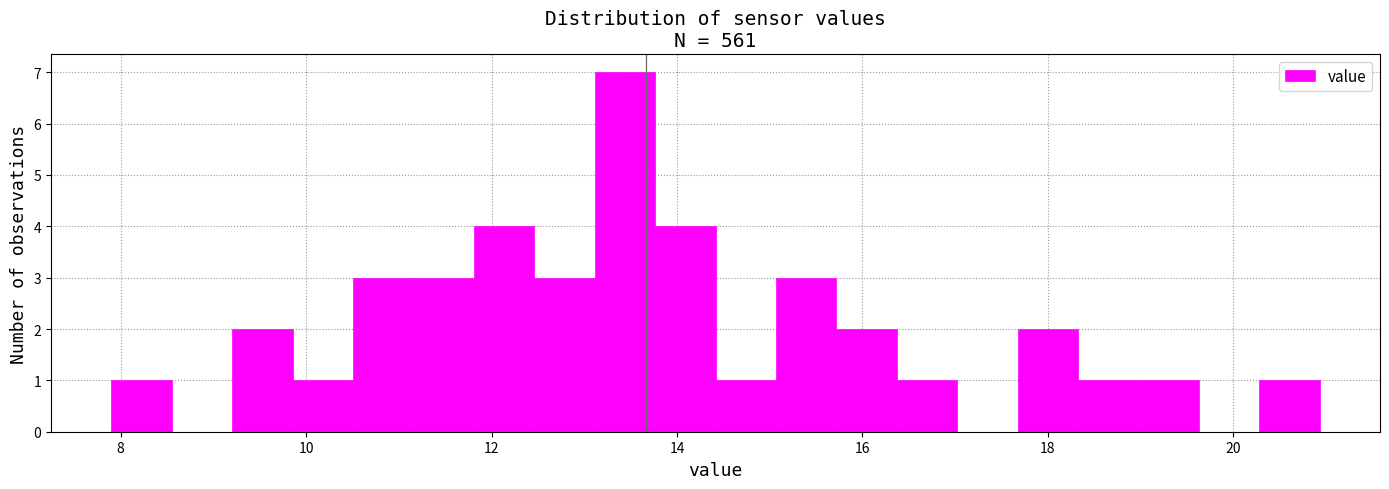

Read against the x-axis, roughly where is the centre of the tallest bar?

13.4